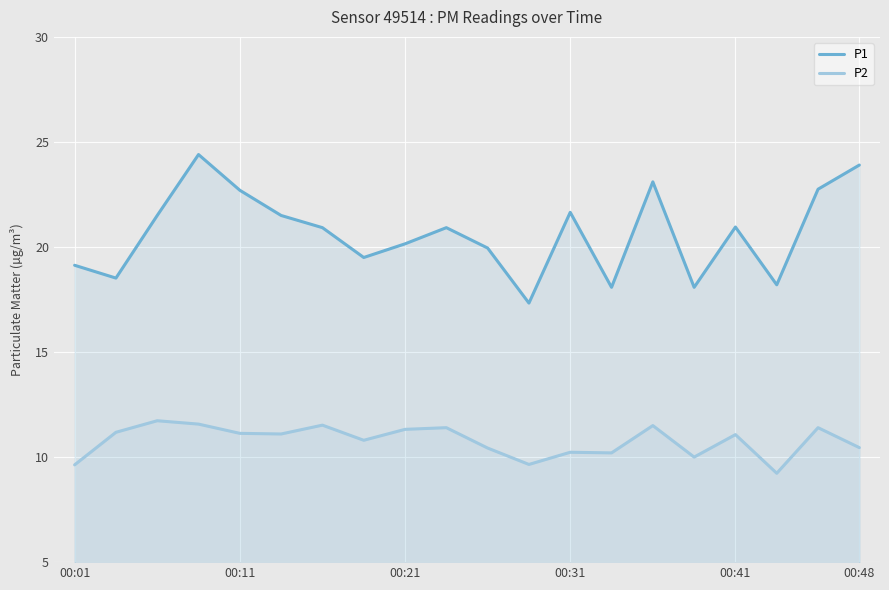

What position from the right is 14?

6